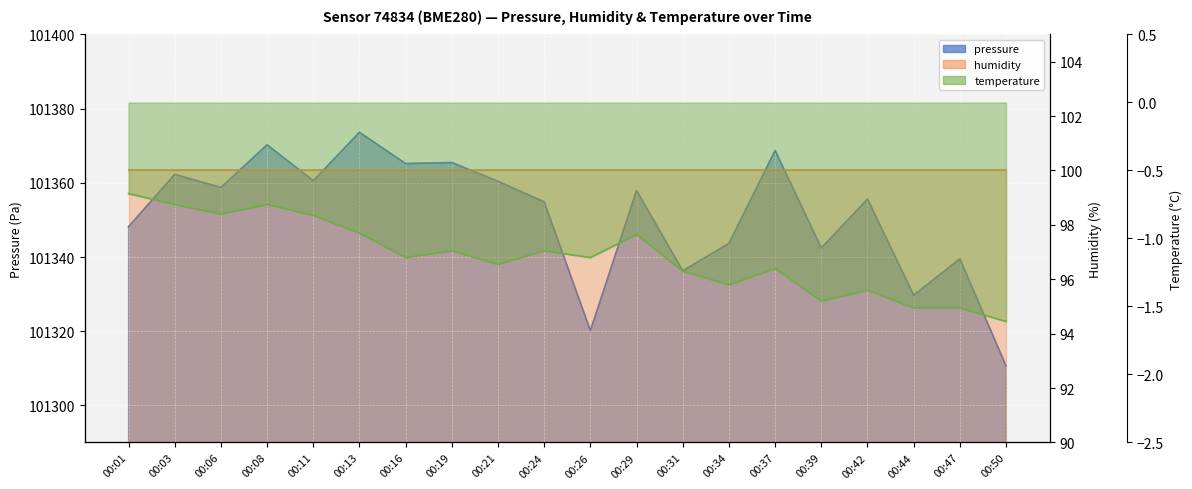

Between 00:01 and 00:47, which series saw the biggest shift?

pressure